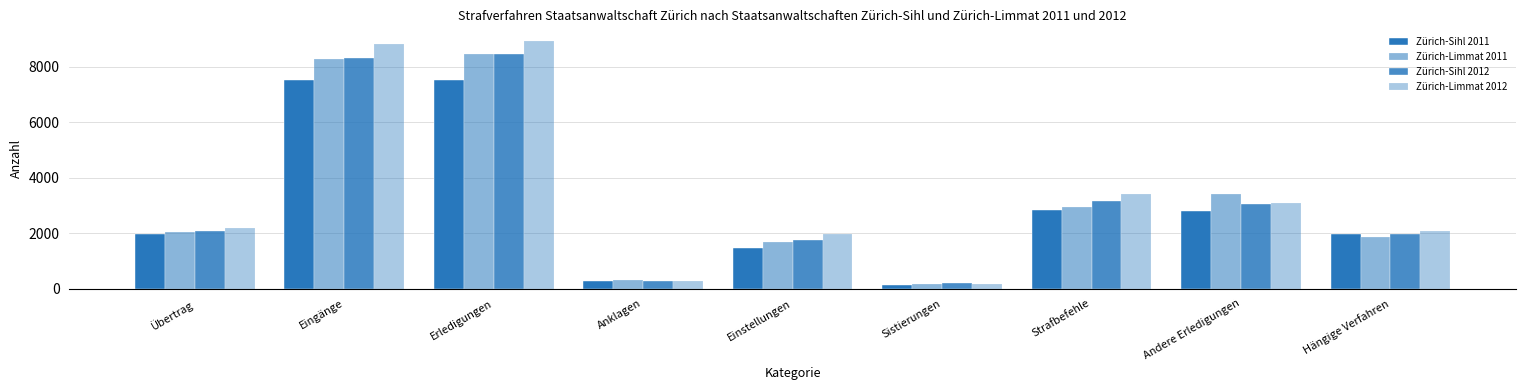

Where is Zürich-Sihl 2012 nearest to the value 4312?

Strafbefehle